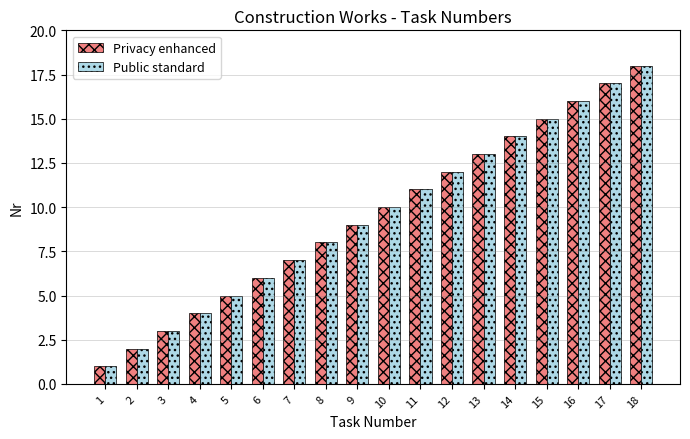

List the labels in order of Privacy enhanced value, smallest first.

1, 2, 3, 4, 5, 6, 7, 8, 9, 10, 11, 12, 13, 14, 15, 16, 17, 18